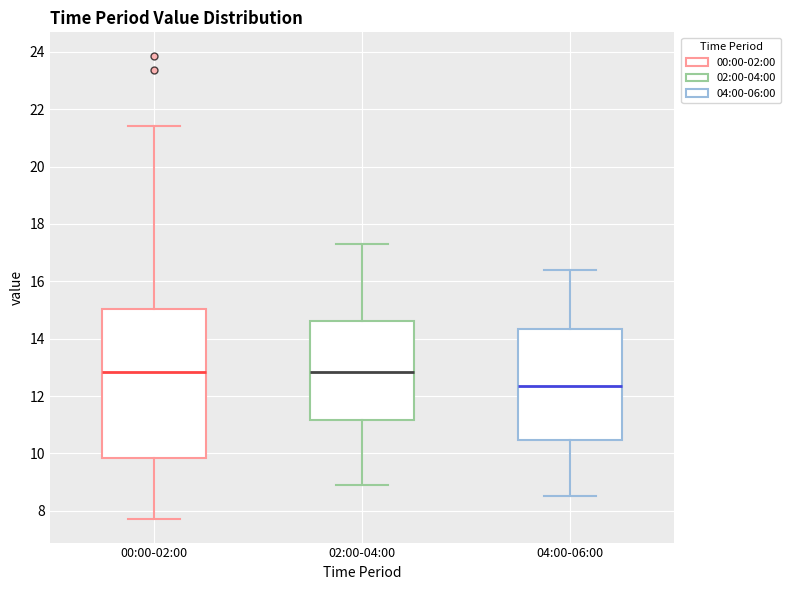

Reading left to right, read every box against the y-axis: the position of its median line, the range the box covers, and the ends of its whiskers. The values are not printed on the chart, so give them approximately, as read against the axis.

00:00-02:00: median 12.8, box 9.8 to 15.0, whiskers 7.8 to 21.4
02:00-04:00: median 12.8, box 11.2 to 14.6, whiskers 9.0 to 17.4
04:00-06:00: median 12.4, box 10.4 to 14.4, whiskers 8.6 to 16.4